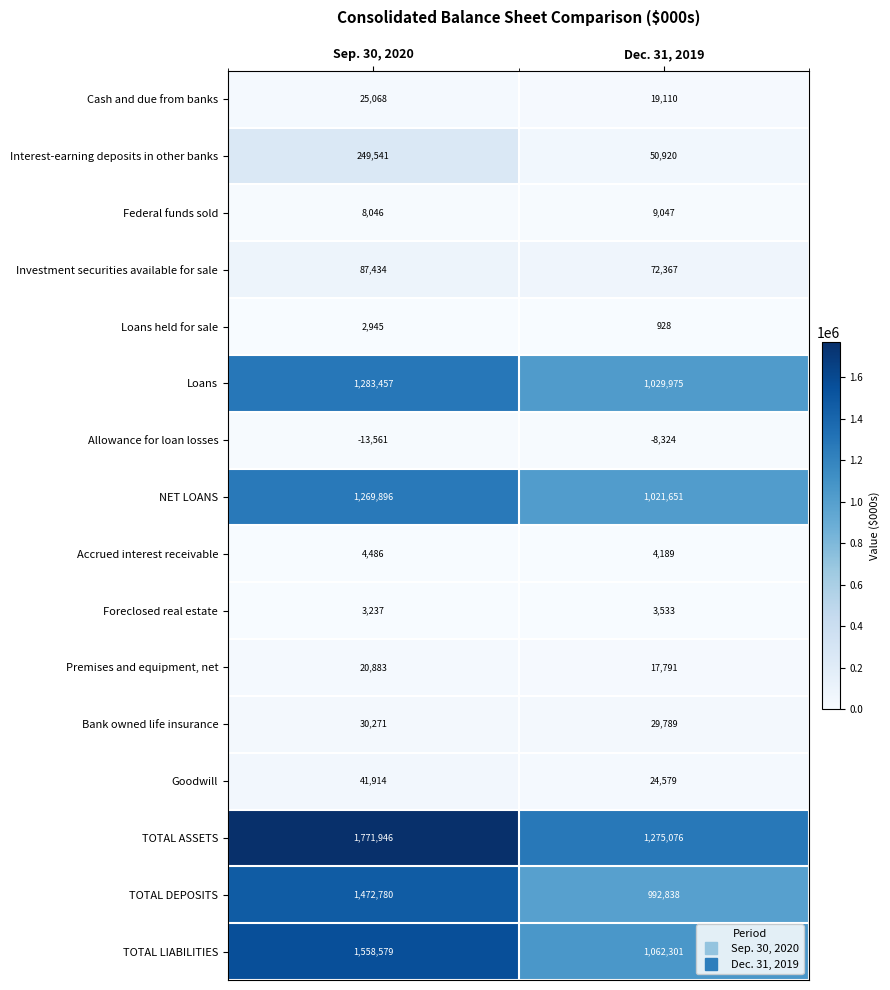

Rank the series at Dec. 31, 2019 from highest to lowest value.

TOTAL ASSETS, TOTAL LIABILITIES, Loans, NET LOANS, TOTAL DEPOSITS, Investment securities available for sale, Interest-earning deposits in other banks, Bank owned life insurance, Goodwill, Cash and due from banks, Premises and equipment, net, Federal funds sold, Accrued interest receivable, Foreclosed real estate, Loans held for sale, Allowance for loan losses